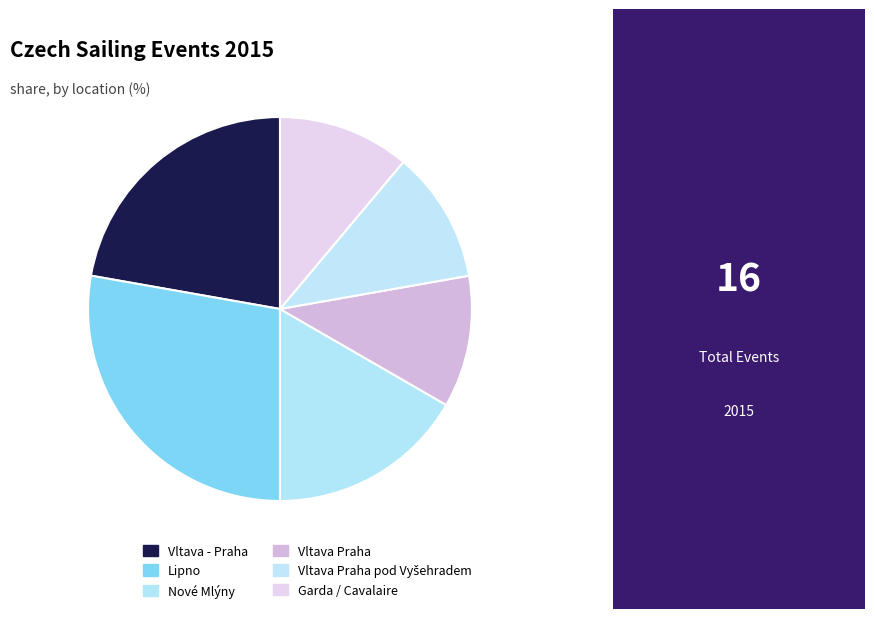

How many segments does this pie chart have?

6